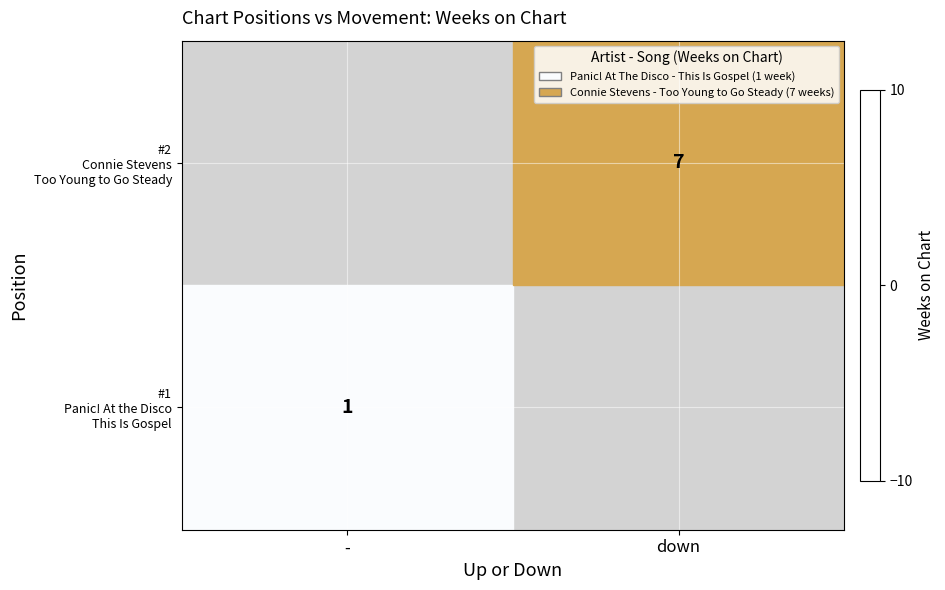

What is the sum of the #2 Connie Stevens Too Young to Go Steady values at - and down?

7